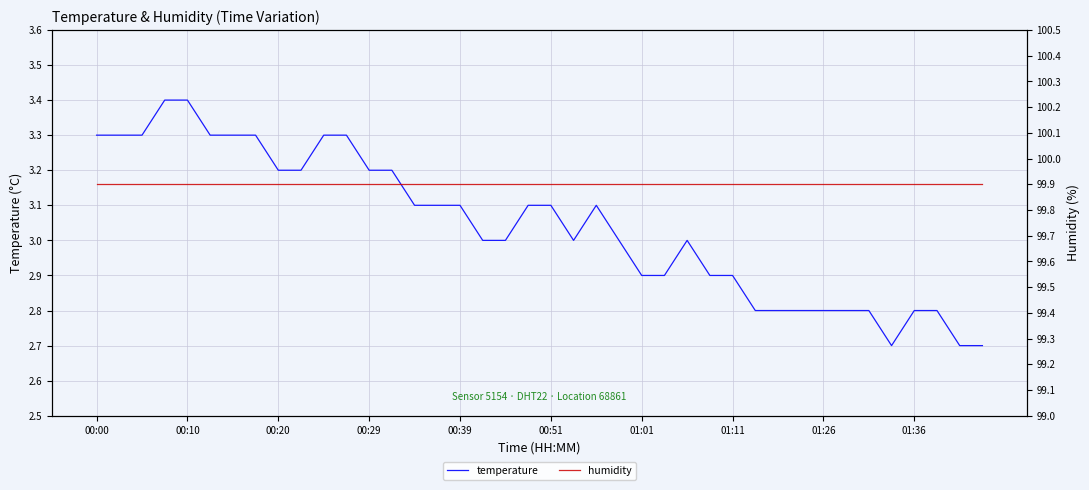

At how many categories does at least one series exceed 30?

40